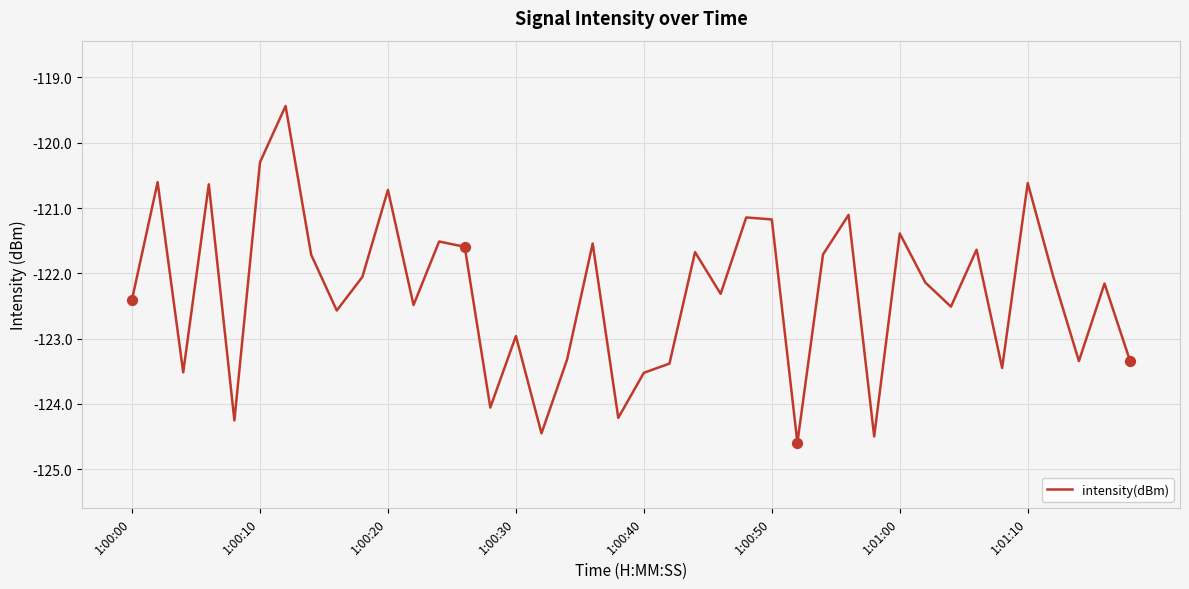

What is the maximum value shown in the chart?

-119.4